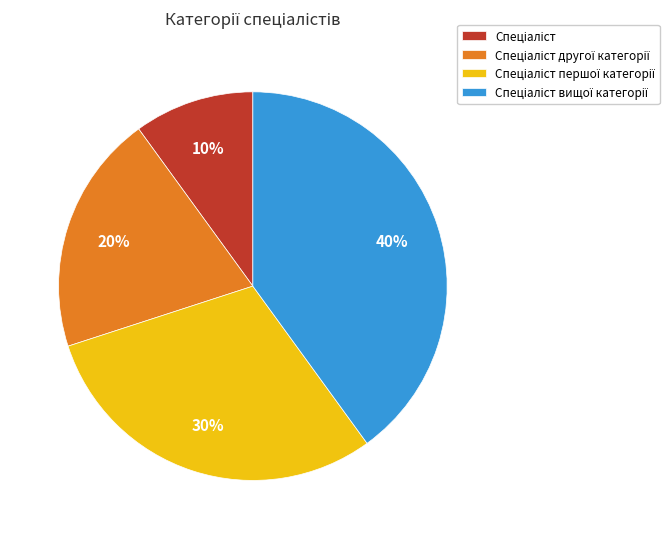

To the nearest percent, what is the difference between the largest and smallest slice percentages?

30%